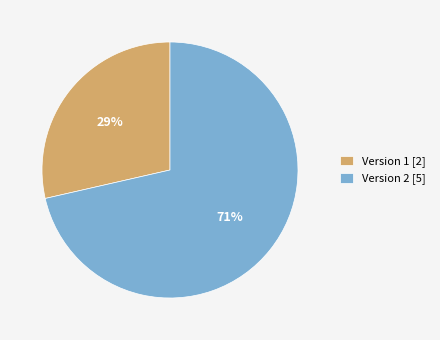

To the nearest percent, what is the combined percentage of Version 2 [5] and Version 1 [2]?

100%